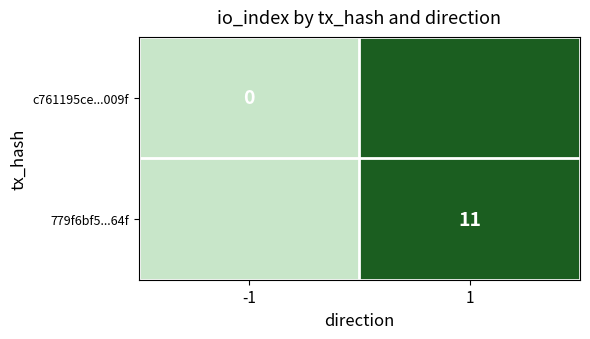

The 779f6bf5...64f series shows 4 at 1. True or false?

False